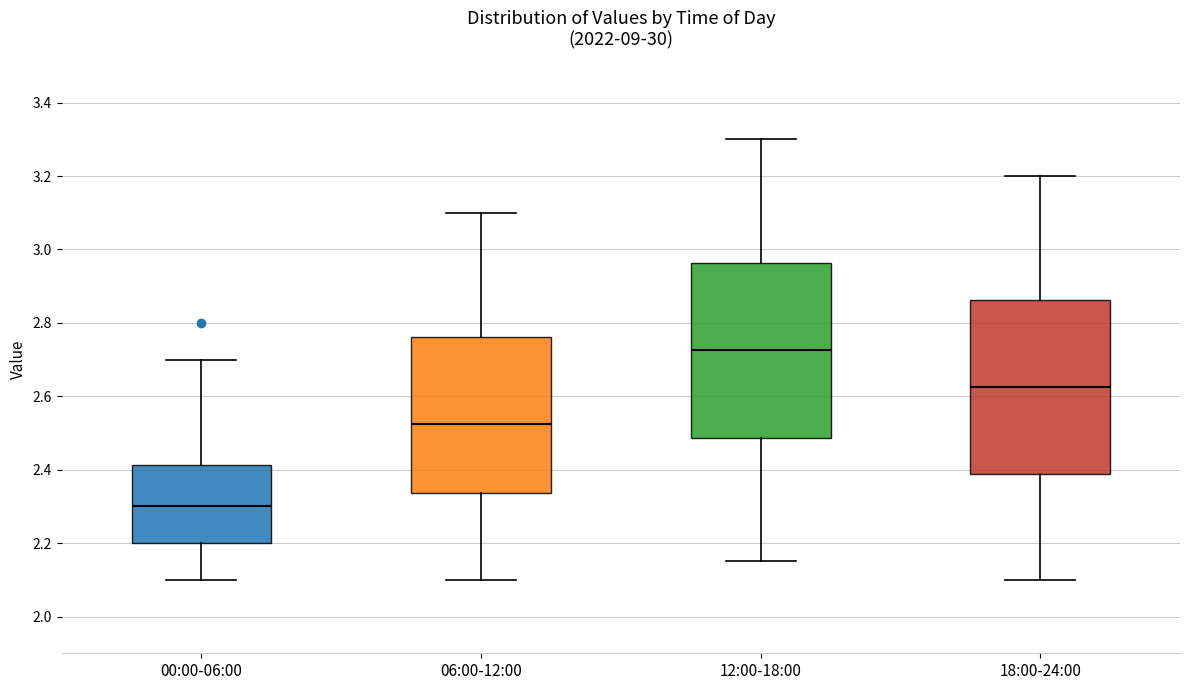

Where does the upper whisker of the box for 18:00-24:00 end on the y-axis? The values are not printed on the chart, so give them approximately, as read against the axis.

3.20